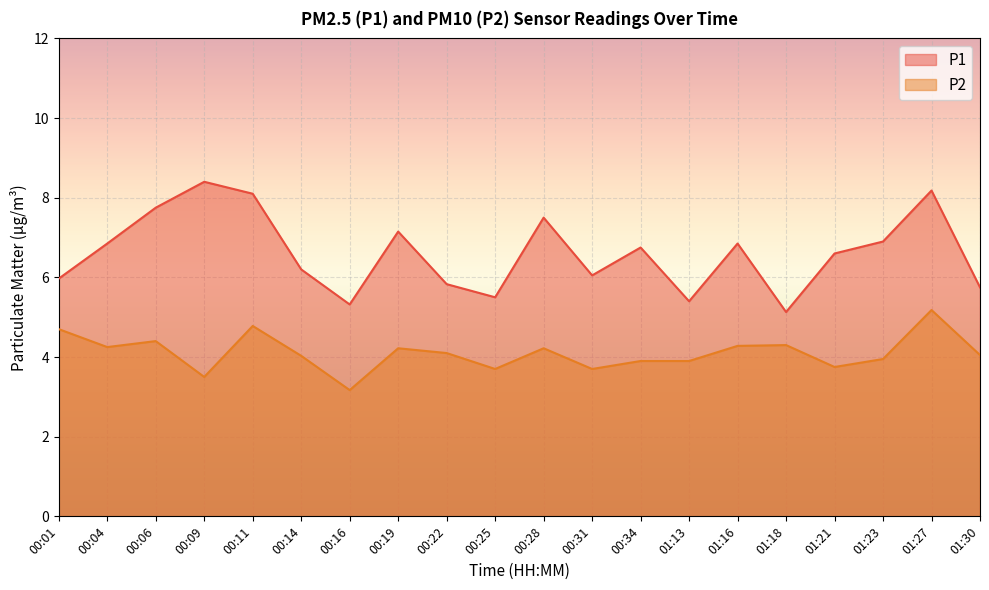

Which category has the lowest value in the P1 series?

01:18